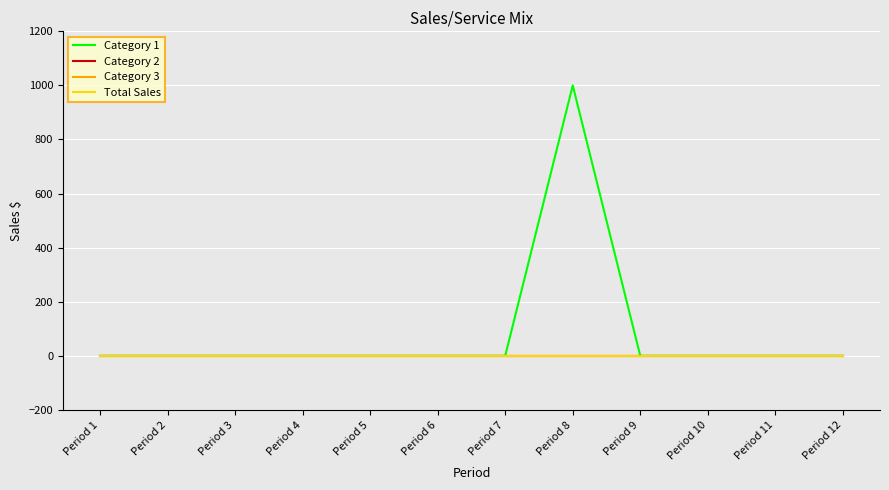

True or false: Category 3 and Category 1 cross at least once.

False